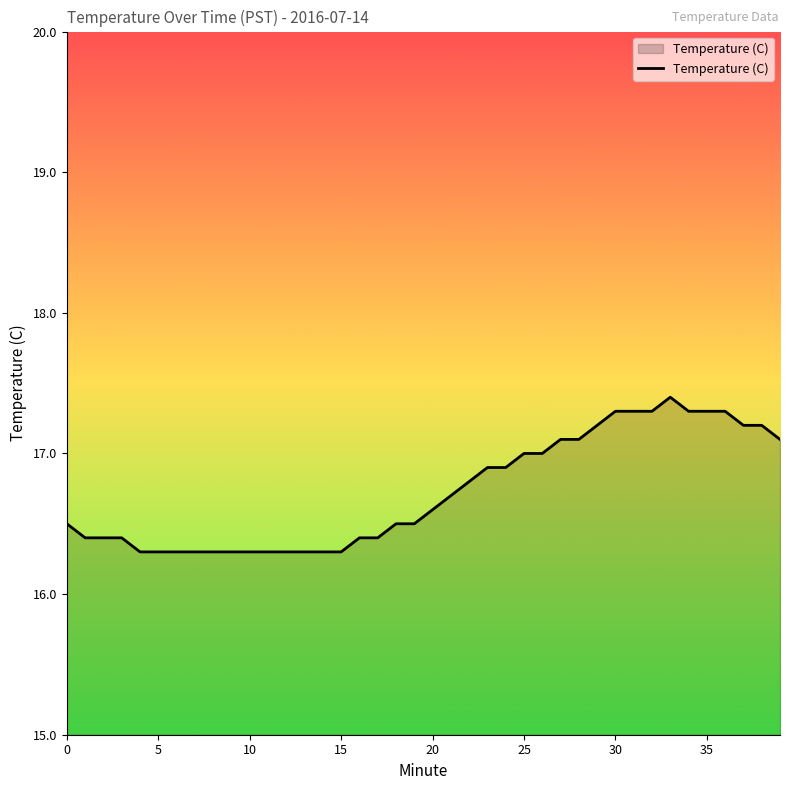

What is the difference between the maximum and minimum values?

1.1